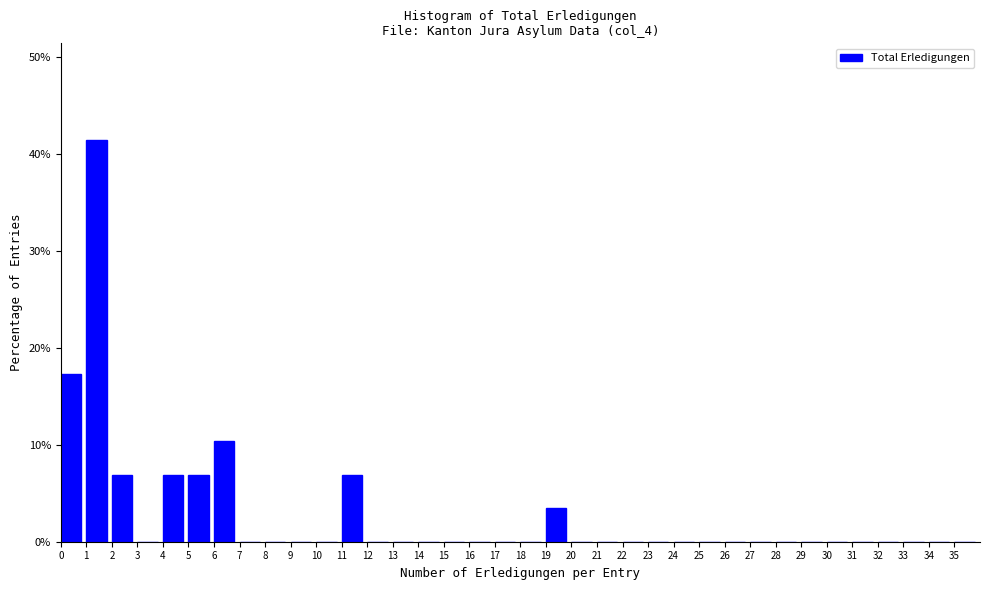

What is the height of the bar covering 19 to 20 on the x-axis? The values are not printed on the chart, so give them approximately, as read against the axis.

3